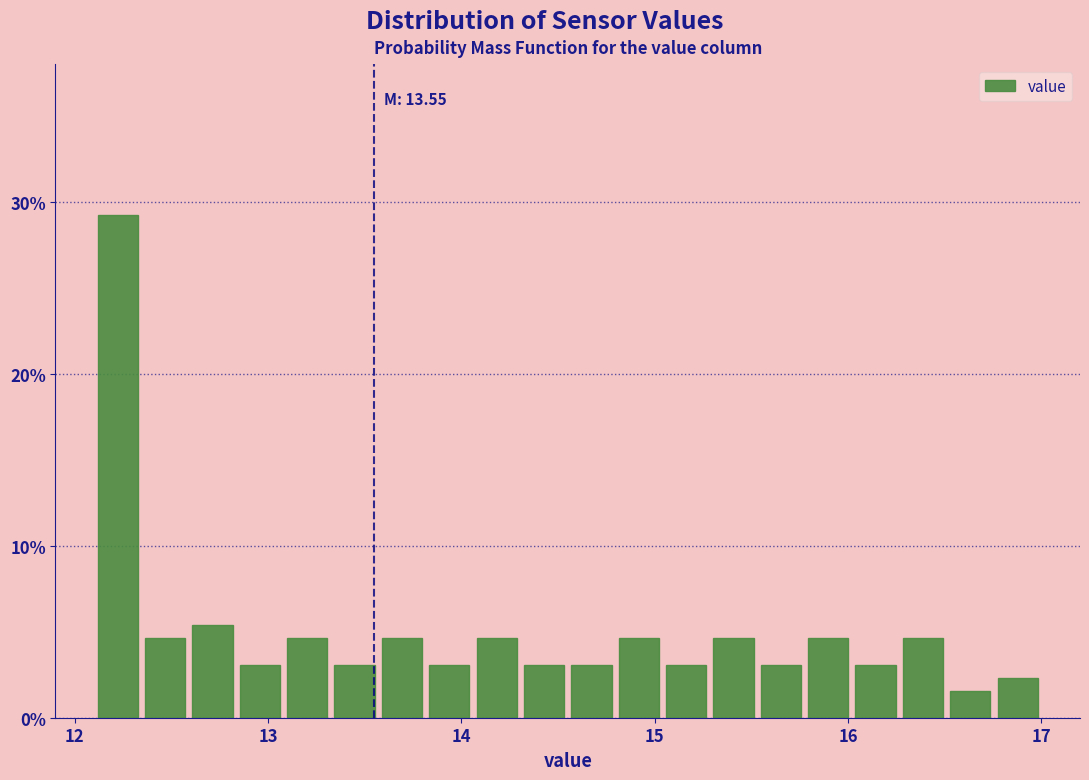

Around what value on the x-axis is the tallest bar? Give the approximate position of its centre, as read against the axis.

12.2